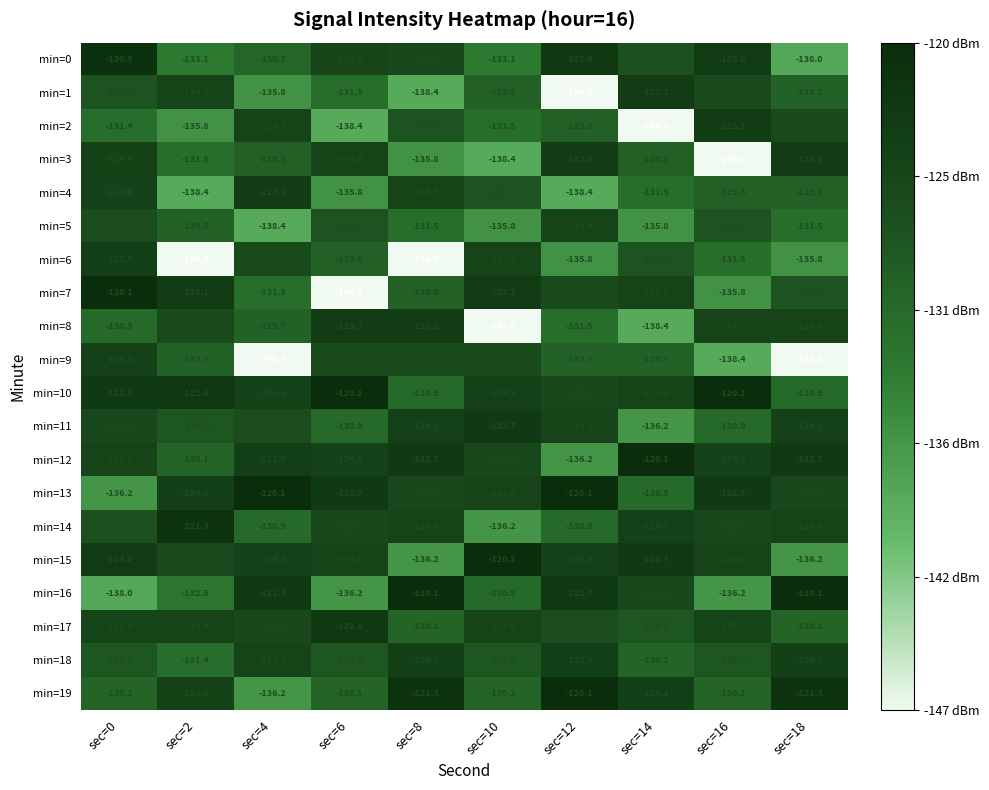

What is the total value across all series at sec=12?

-2564.2